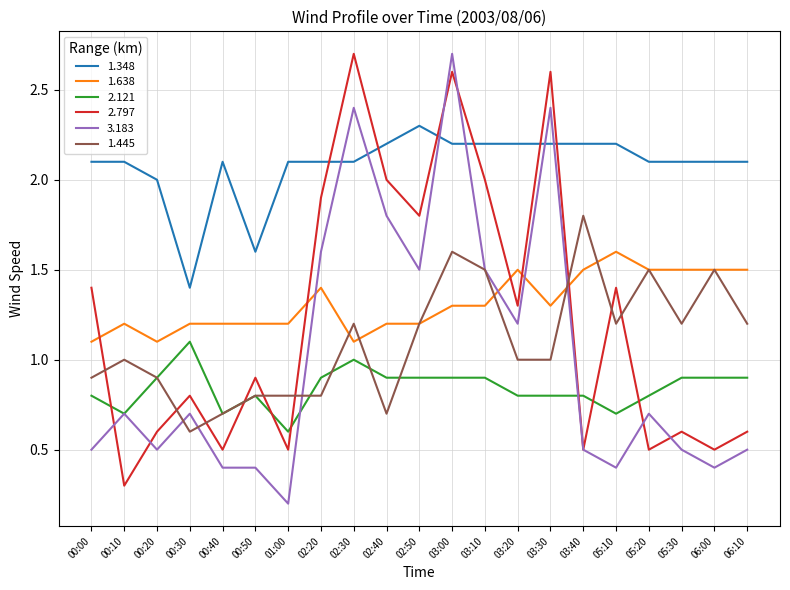

How many 2.121 values are between 0 and 1?

20